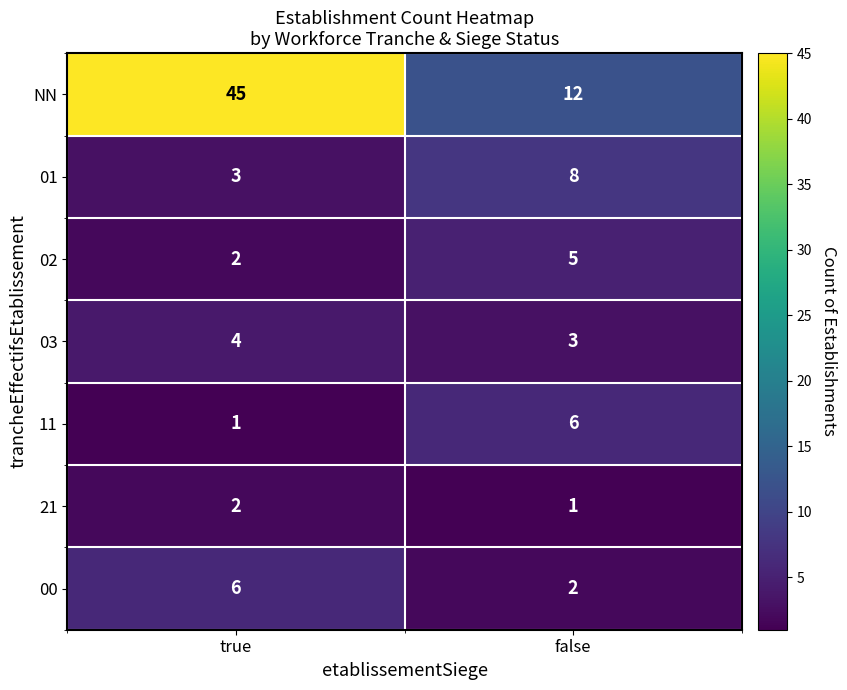

How many data points does each series have?

2